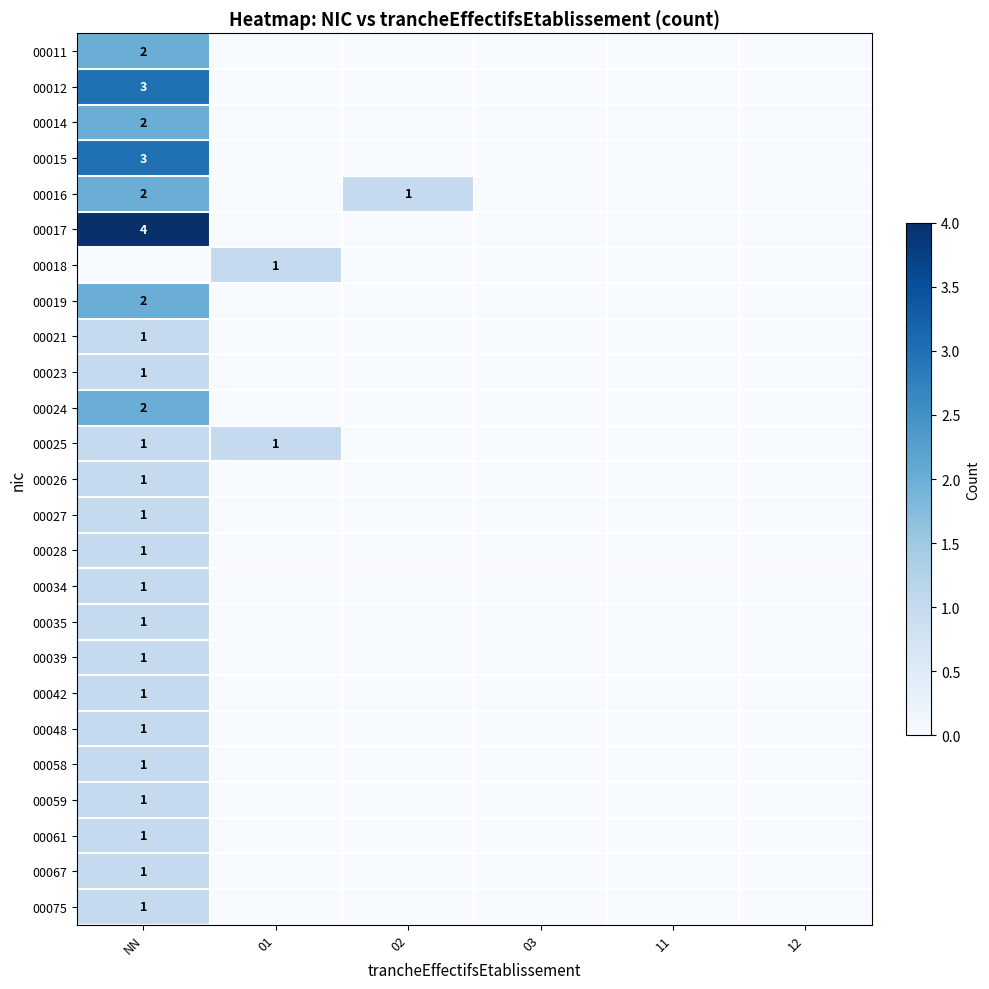

The value of 00014 at NN is 3. True or false?

False